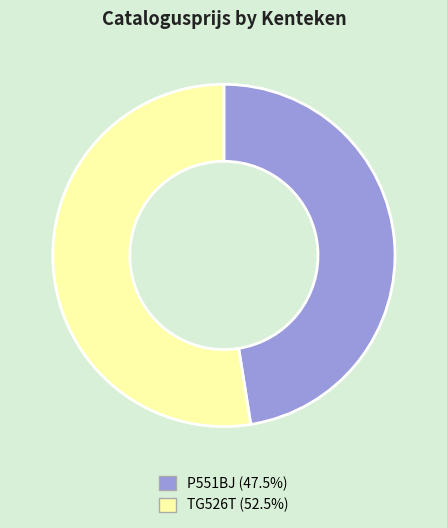

Between P551BJ and TG526T, which is larger?

TG526T